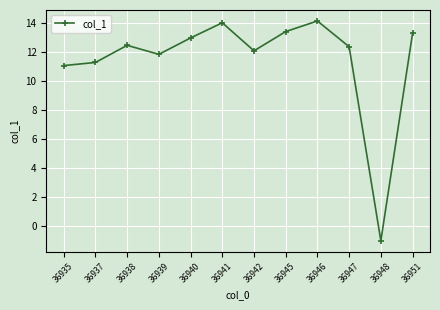

How many interior local valleys (lower than both neighbors) does the data have?

3